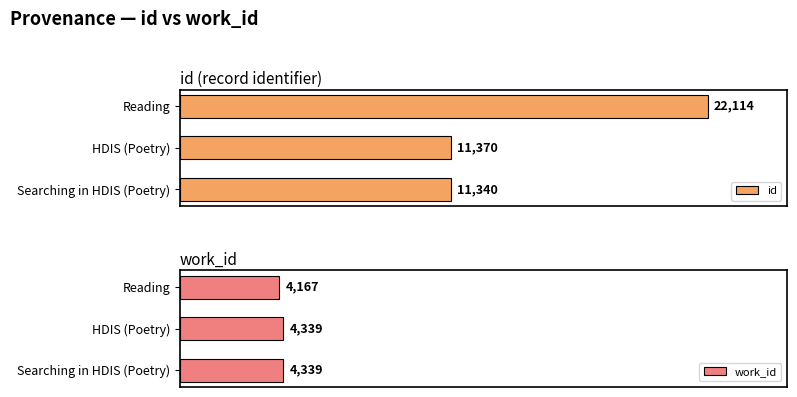

Where is id nearest to the value 16727?

HDIS (Poetry)